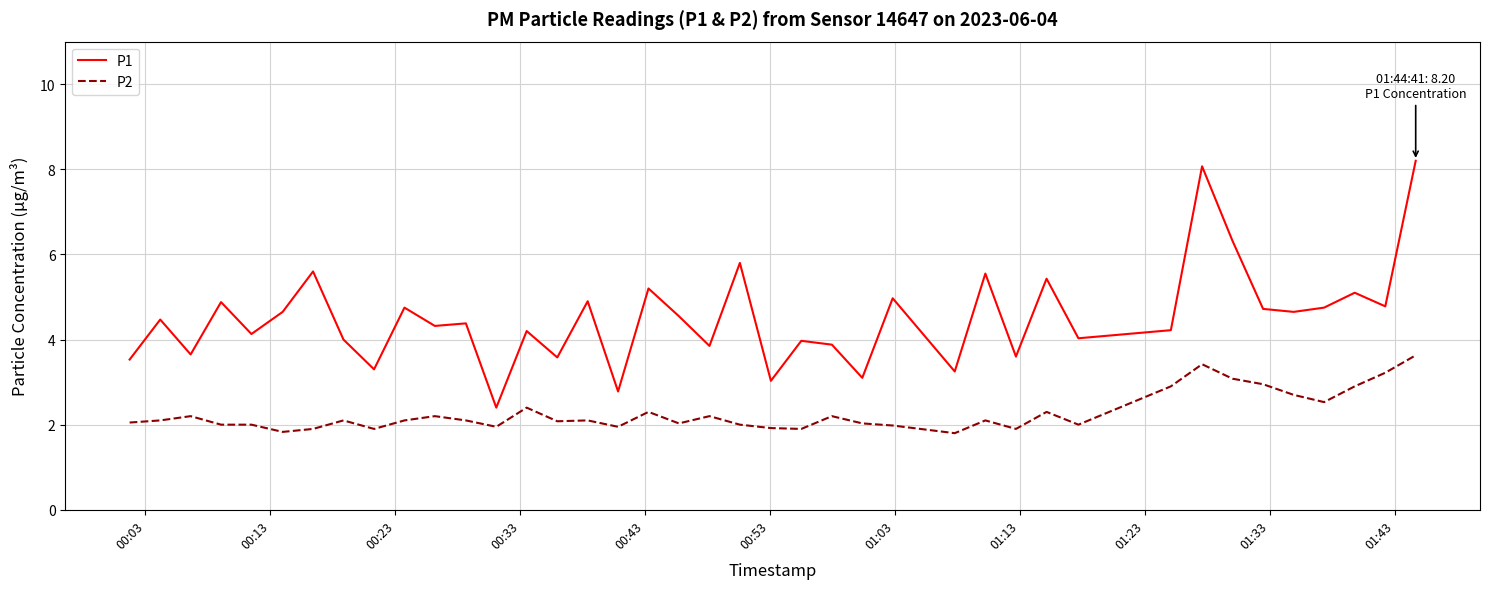

True or false: P2 and P1 cross at least once.

False